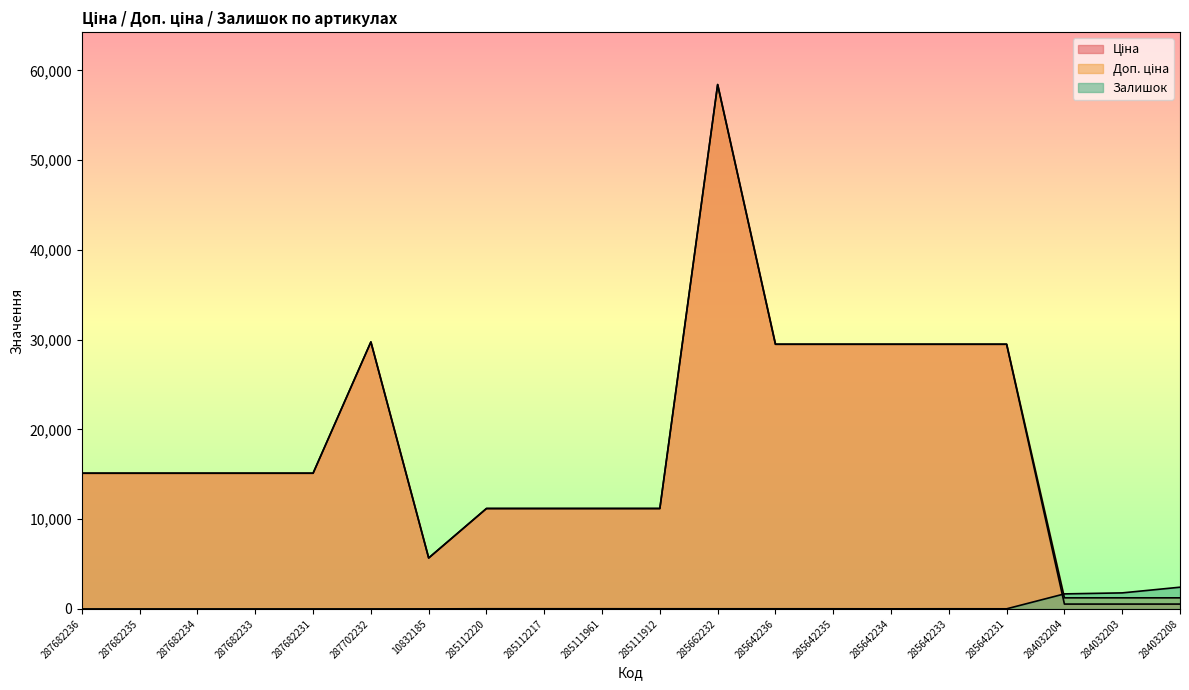

How many interior local peaks does the Ціна series have?

2